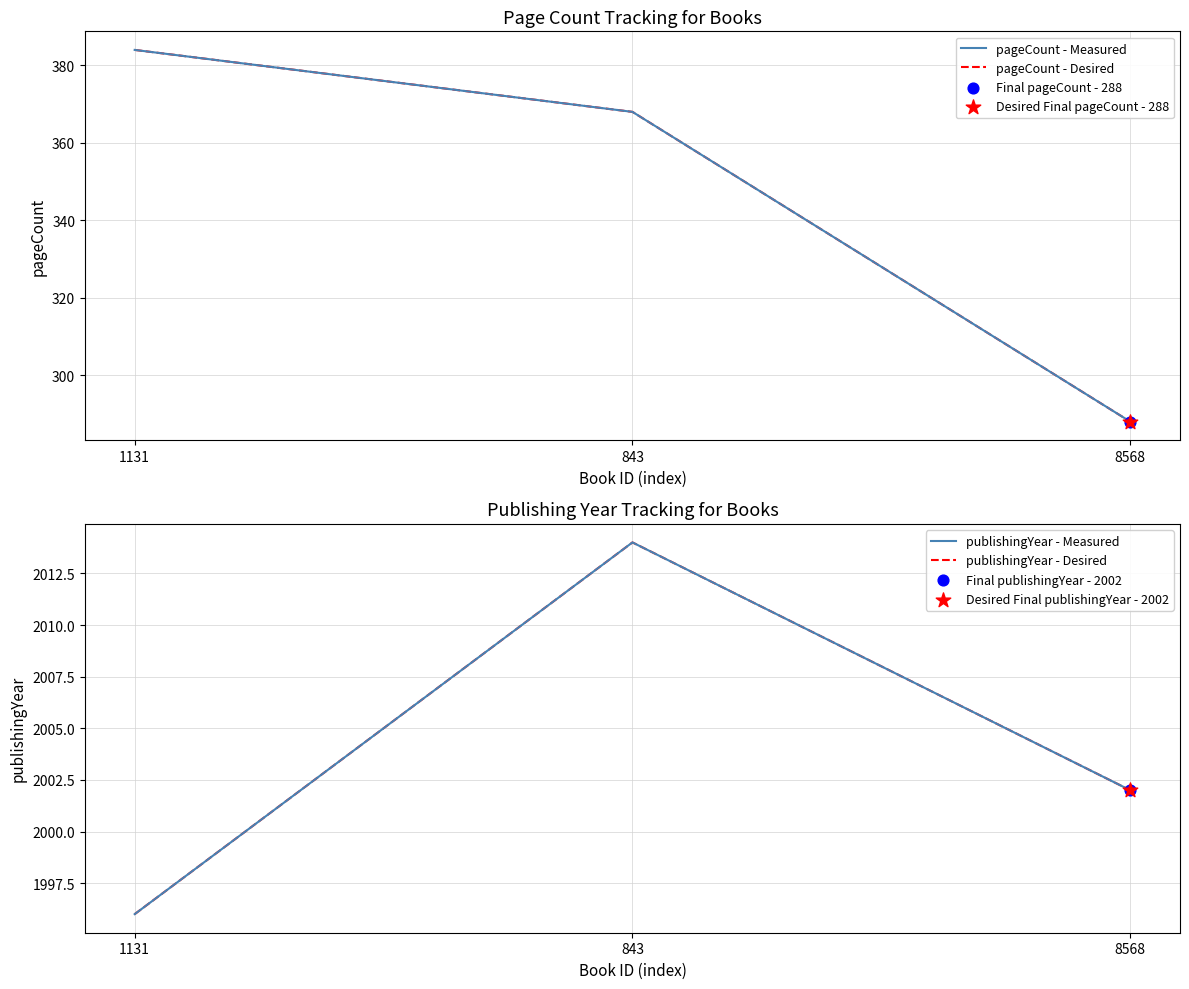

Which series contains the lowest Y value?

pageCount - Measured